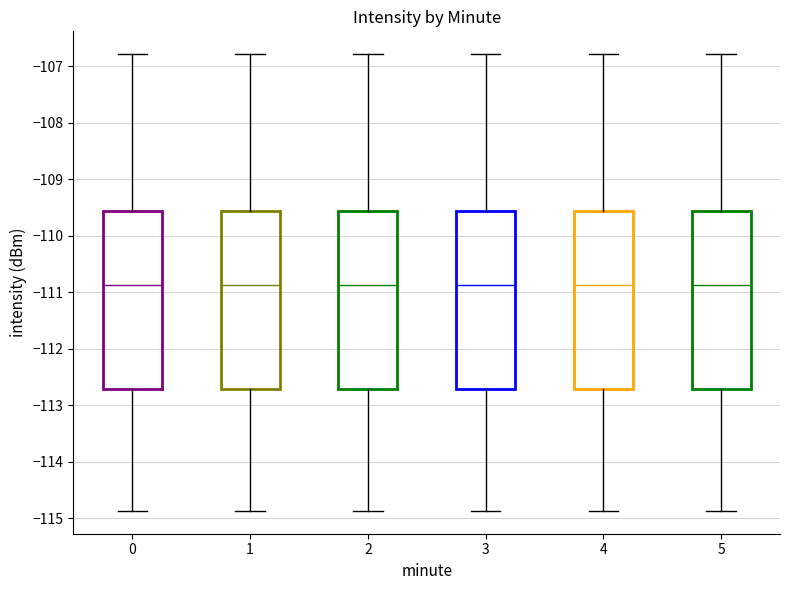

Reading left to right, transcribe this box plot: for each box, give where its median line is, the range the box spans, and where its two whiskers end, as read against the y-axis. The values are not printed on the chart, so give them approximately, as read against the axis.

0: median -110.9, box -112.7 to -109.6, whiskers -114.9 to -106.8
1: median -110.9, box -112.7 to -109.6, whiskers -114.9 to -106.8
2: median -110.9, box -112.7 to -109.6, whiskers -114.9 to -106.8
3: median -110.9, box -112.7 to -109.6, whiskers -114.9 to -106.8
4: median -110.9, box -112.7 to -109.6, whiskers -114.9 to -106.8
5: median -110.9, box -112.7 to -109.6, whiskers -114.9 to -106.8